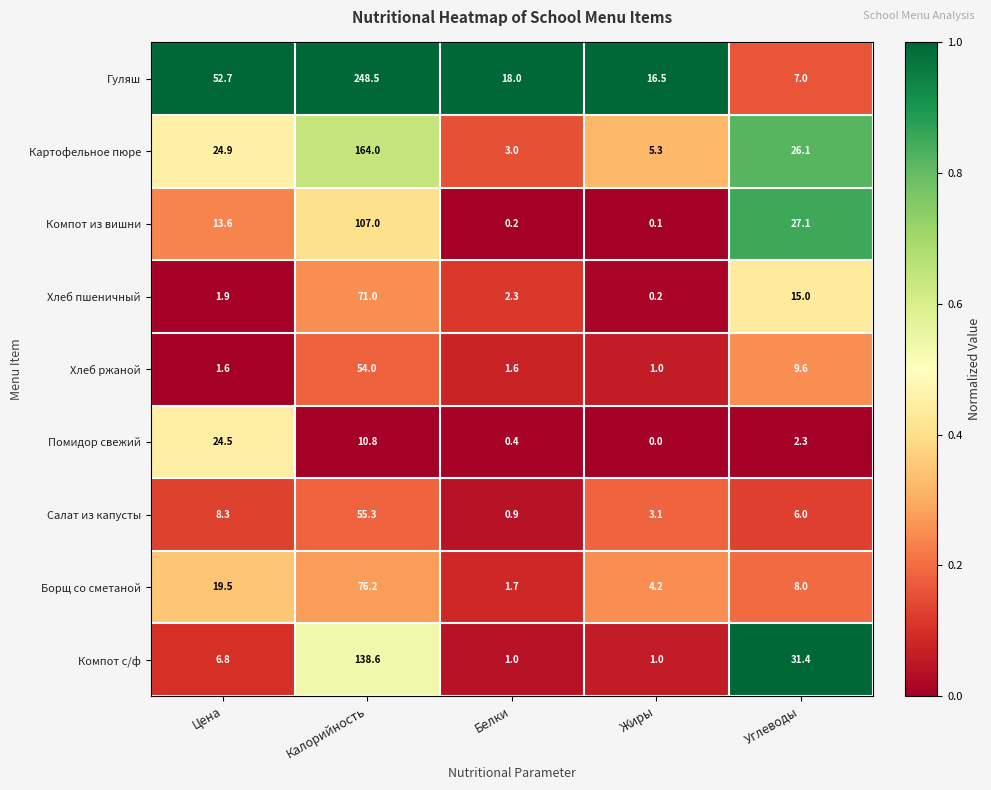

Is it true that Картофельное пюре equals 24.9 at Цена?

True